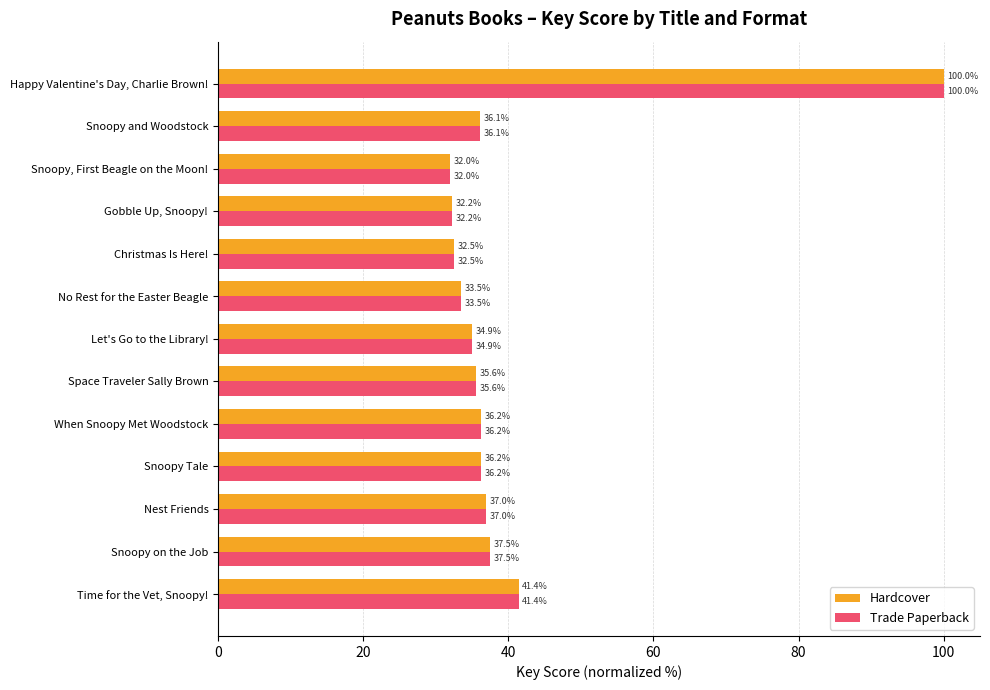

What is the total value across all series at No Rest for the Easter Beagle?

67.0